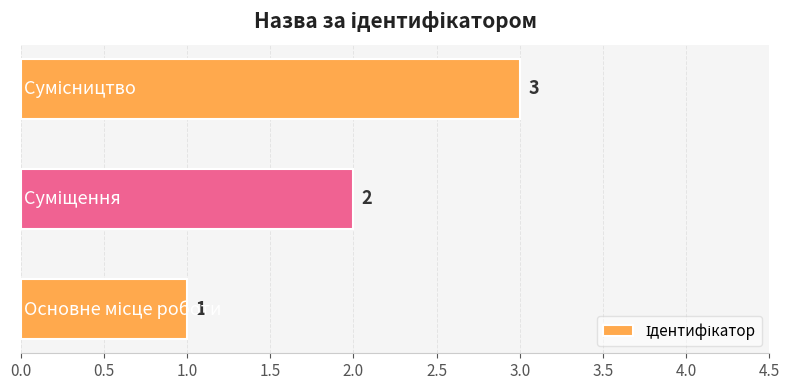

What is the greatest value displayed?

3